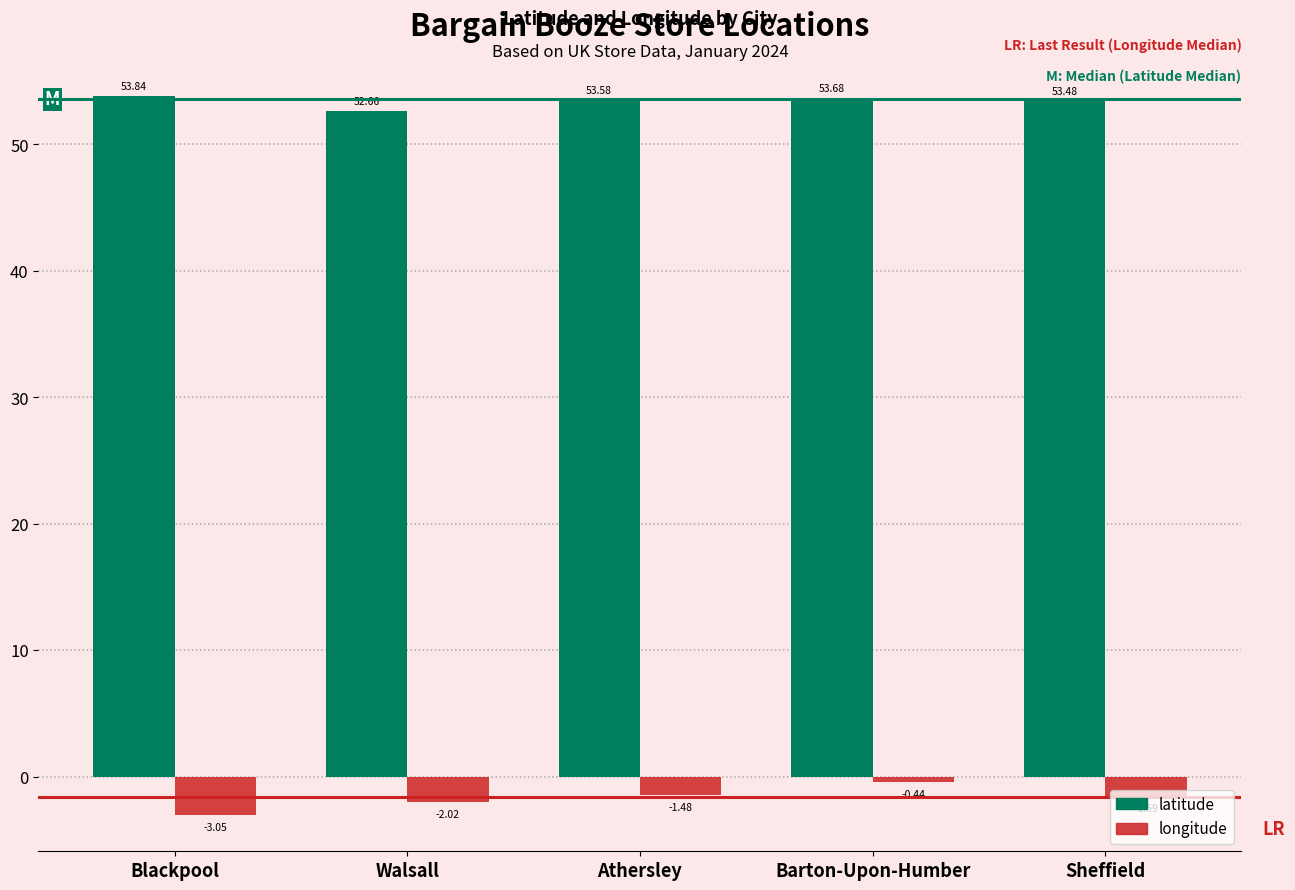

Which series has the largest range (max minus min)?

longitude